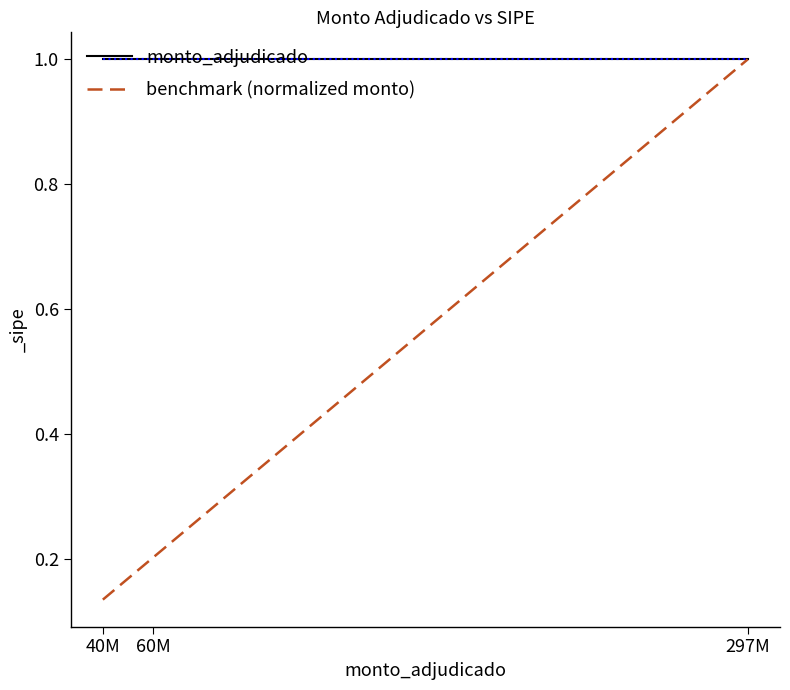

Which series has the widest spread of values?

benchmark (normalized monto)